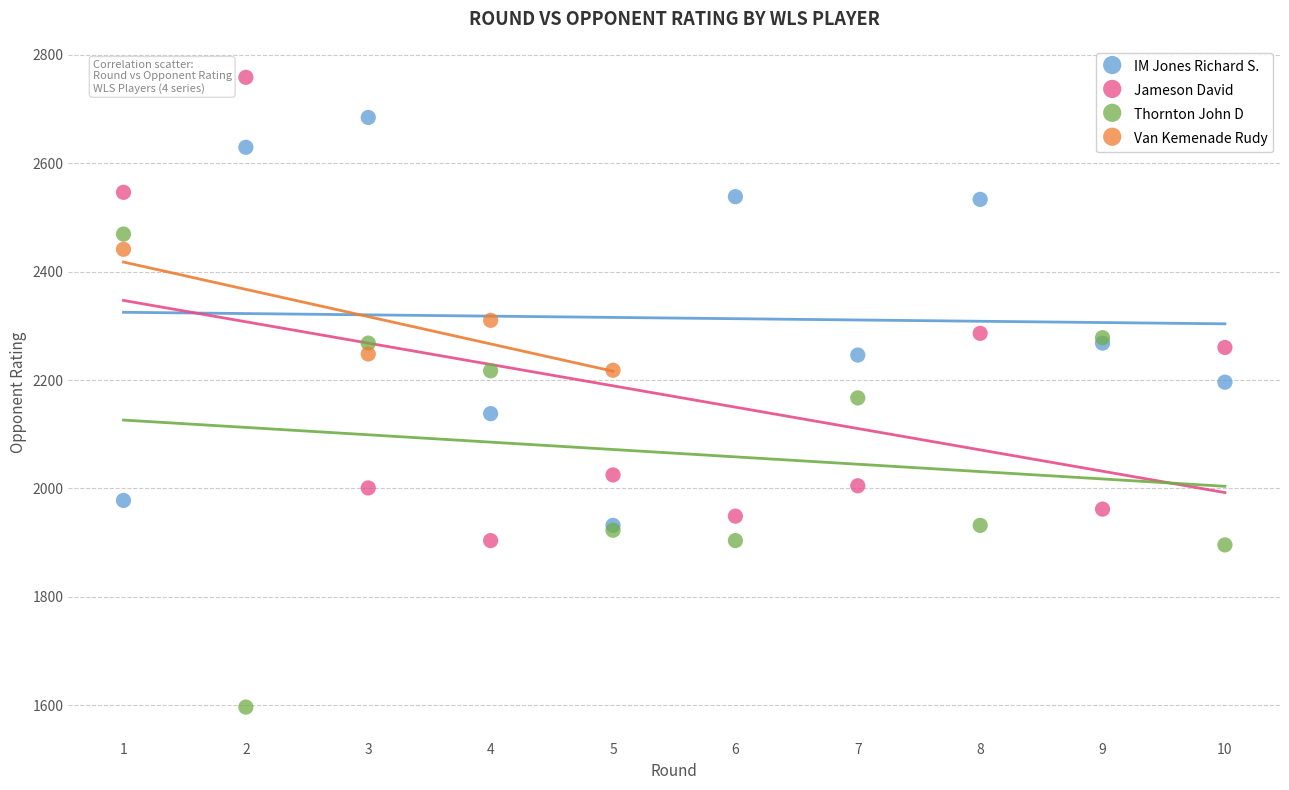

Which series has the widest spread of Y values?

Thornton John D